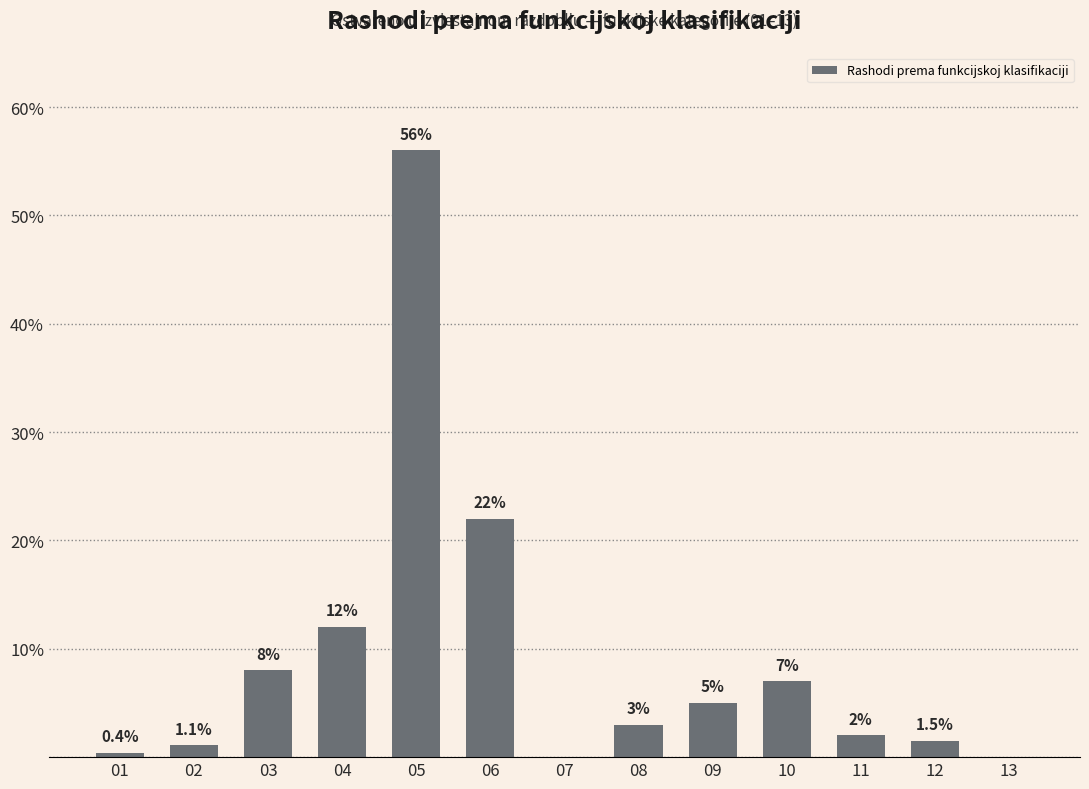

Approximately how many times larger is the value at 05 compared to 02?

50.9